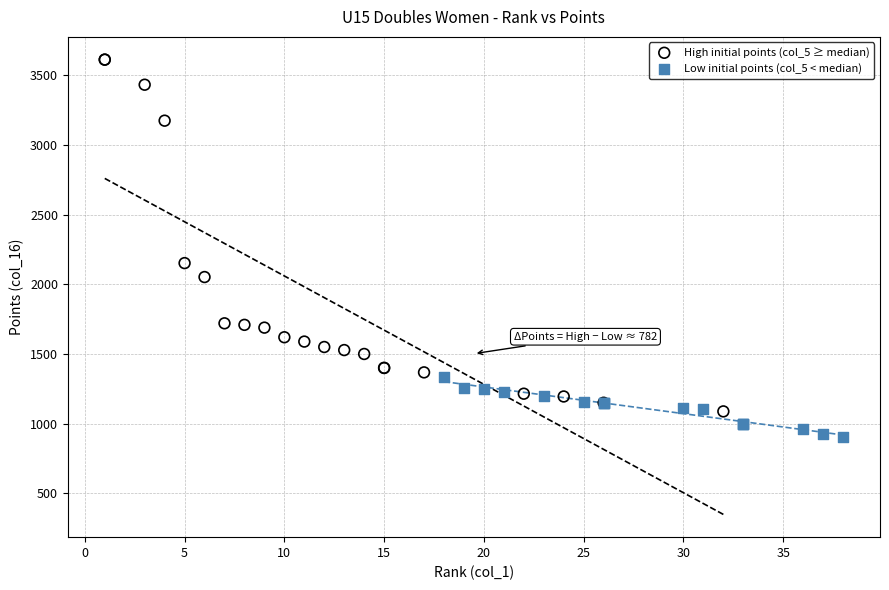

Which series has the widest spread of Y values?

High initial points (col_5 ≥ median)